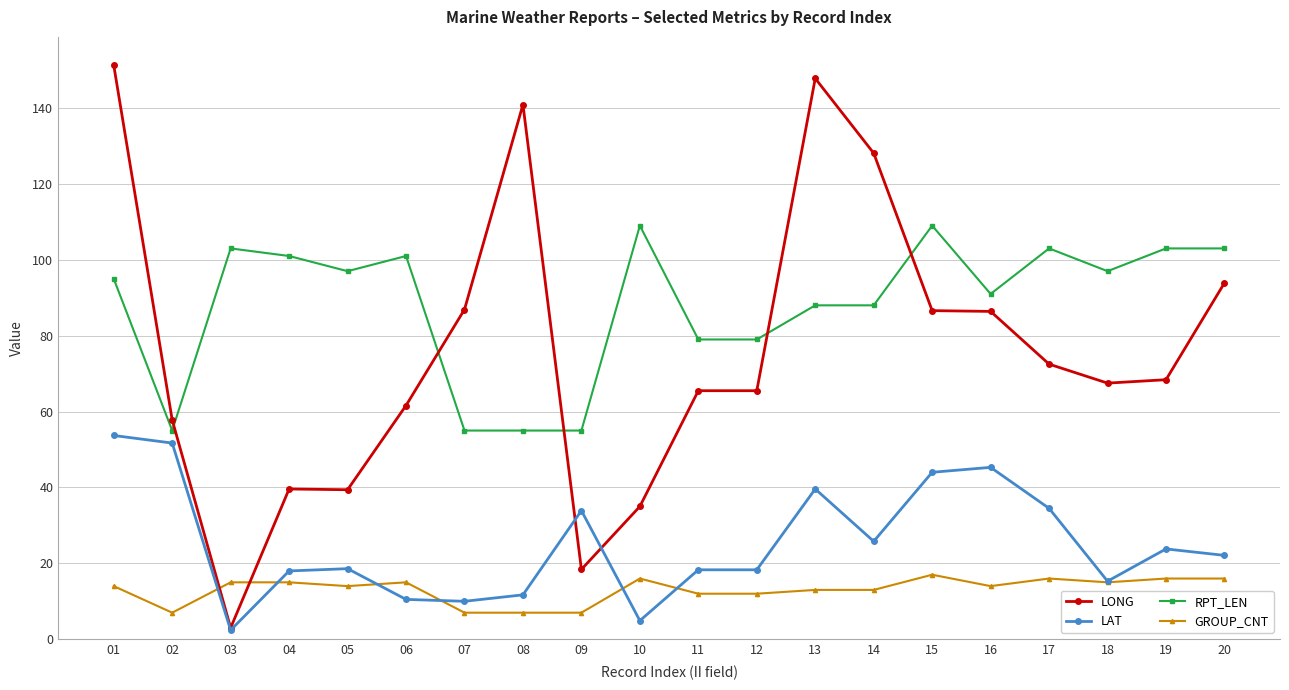

What are all the series names shown in the legend?

LONG, LAT, RPT_LEN, GROUP_CNT